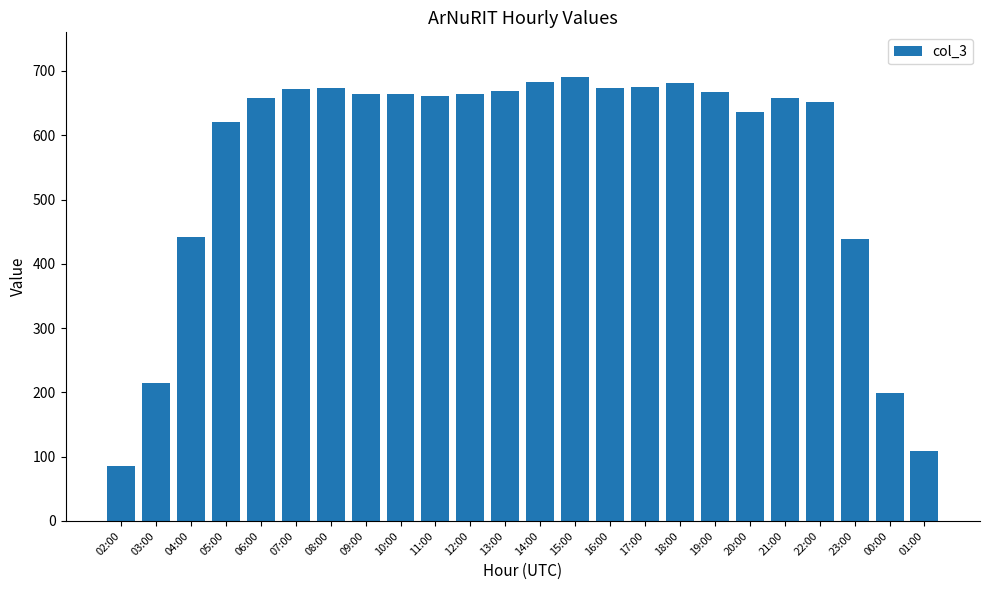

How many series are shown in this chart?

1